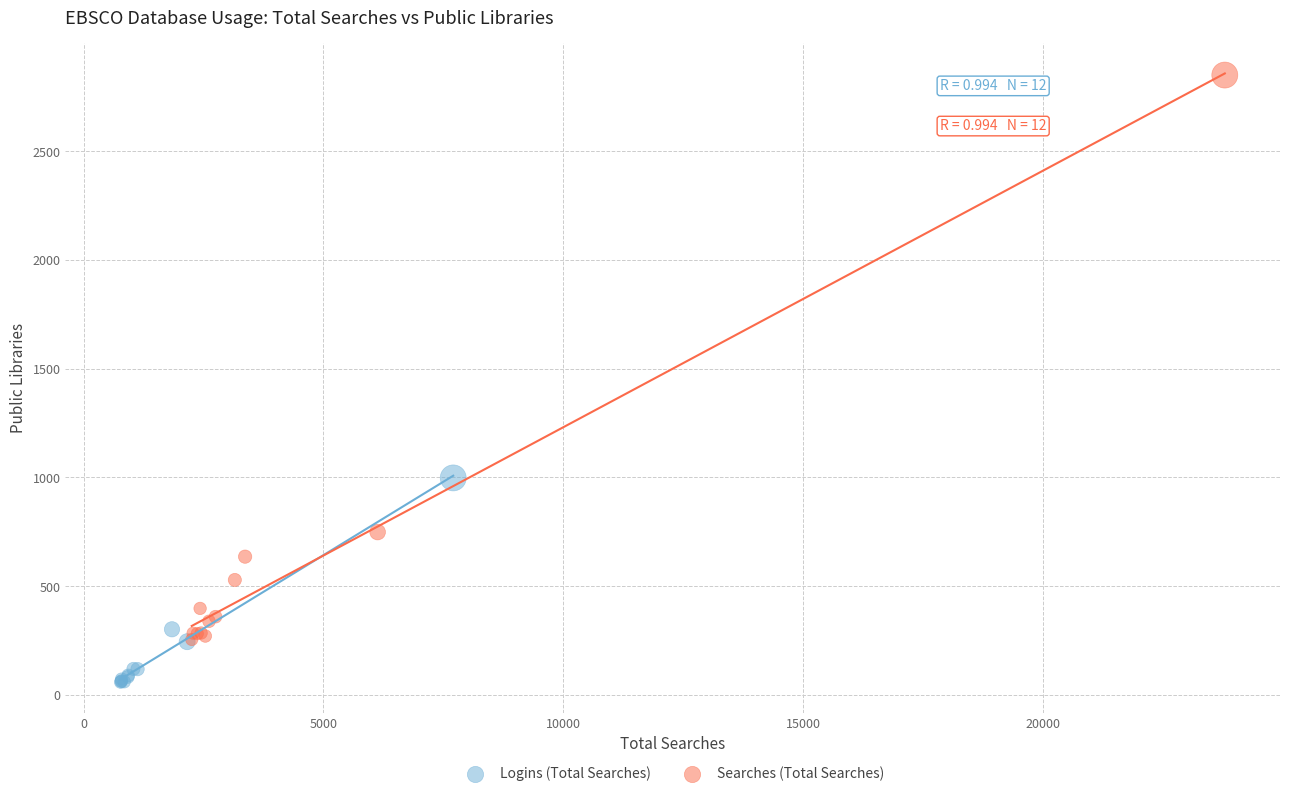

Which series reaches the minimum Y coordinate?

Logins (Total Searches)